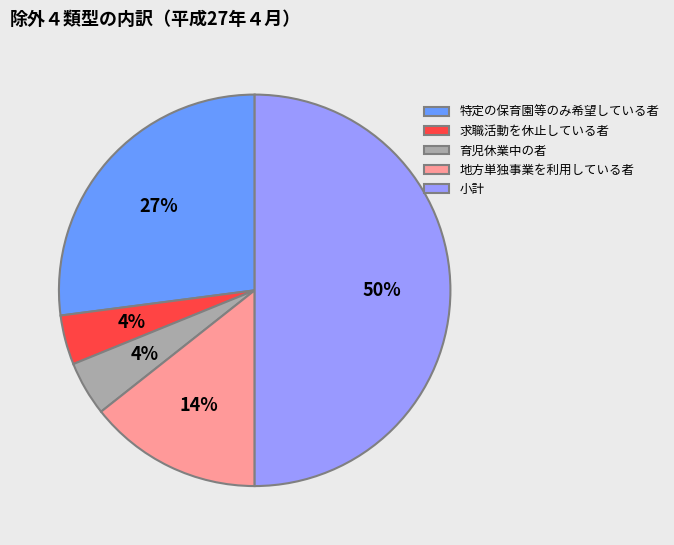

Does 育児休業中の者 represent more than half of the total?

No